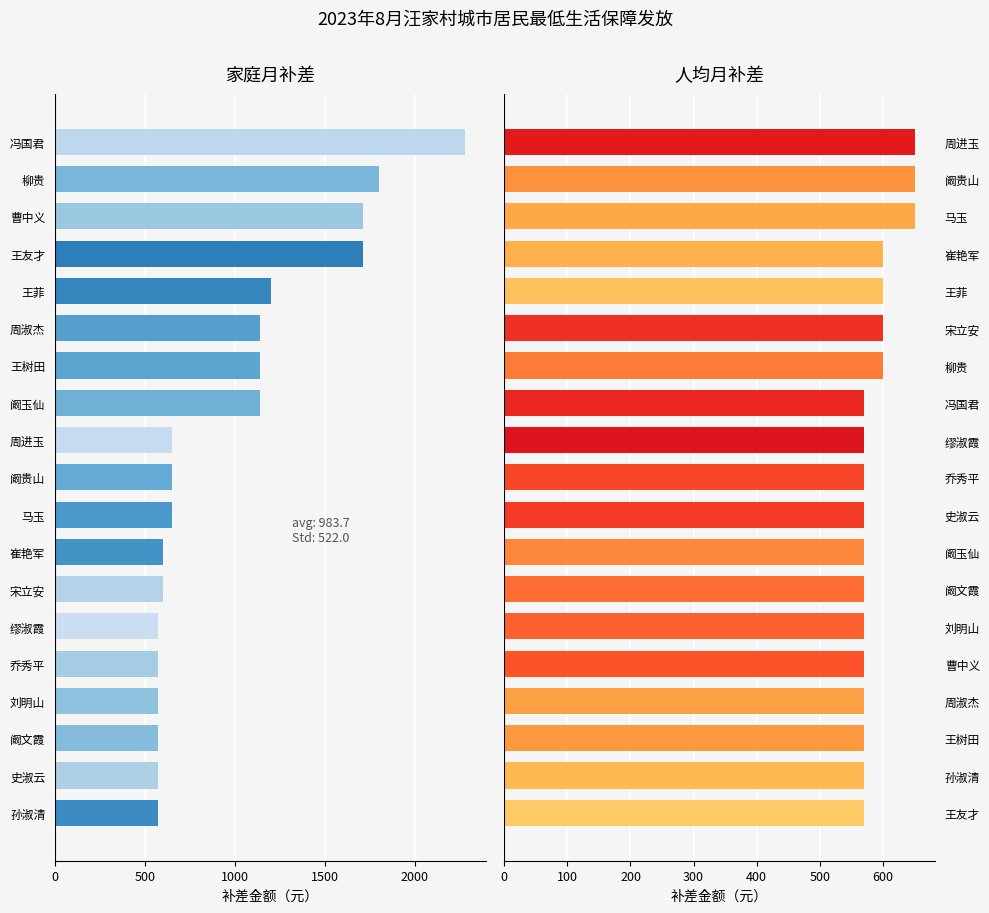

Rank the series by their maximum value, from lowest to highest.

人均月补差, 家庭月补差